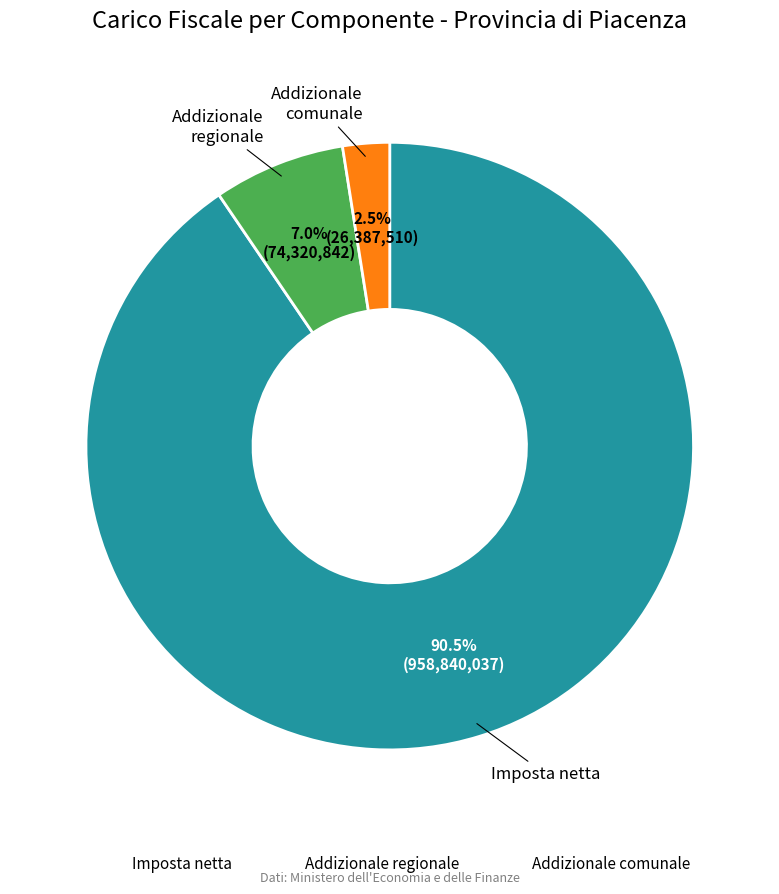

Is there a majority slice in this chart?

Yes